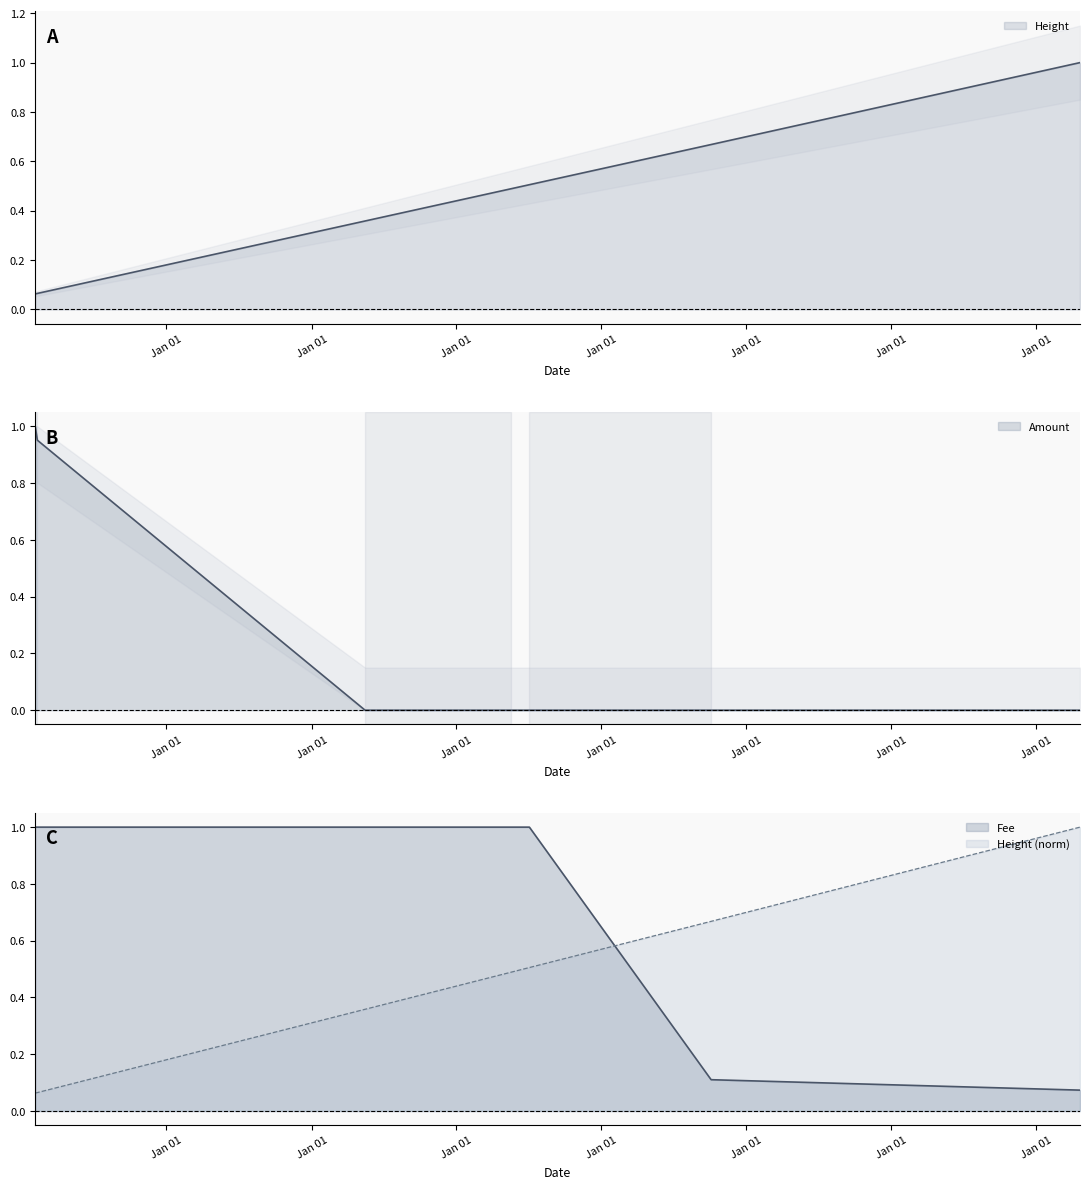

What is the value of the Fee point at the 3rd from the left?

1.0